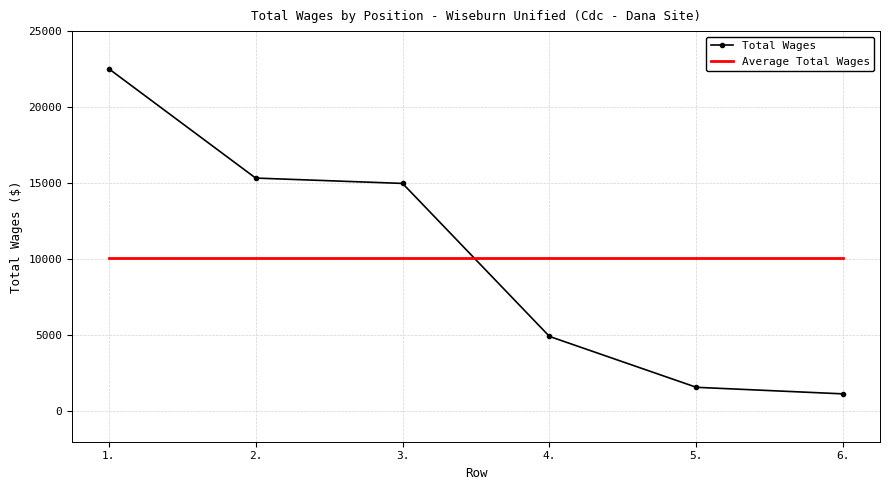

Reading right to left, what are all the values shown in this chart?

Total Wages: 1146.0	1578.0	4924.0	14985.0	15337.0	22527.0
Average Total Wages: 10082.8	10082.8	10082.8	10082.8	10082.8	10082.8